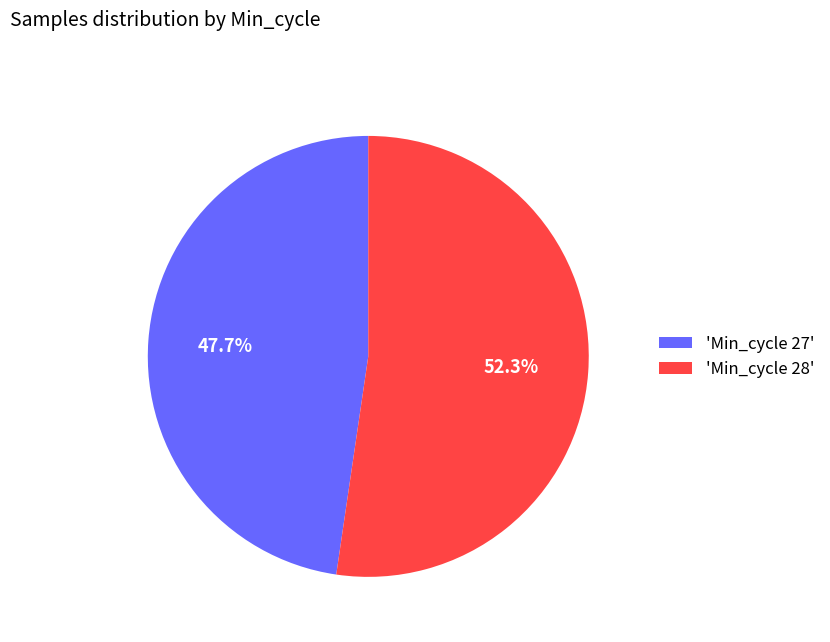

Rank the categories by value from highest to lowest.

'Min_cycle 28', 'Min_cycle 27'